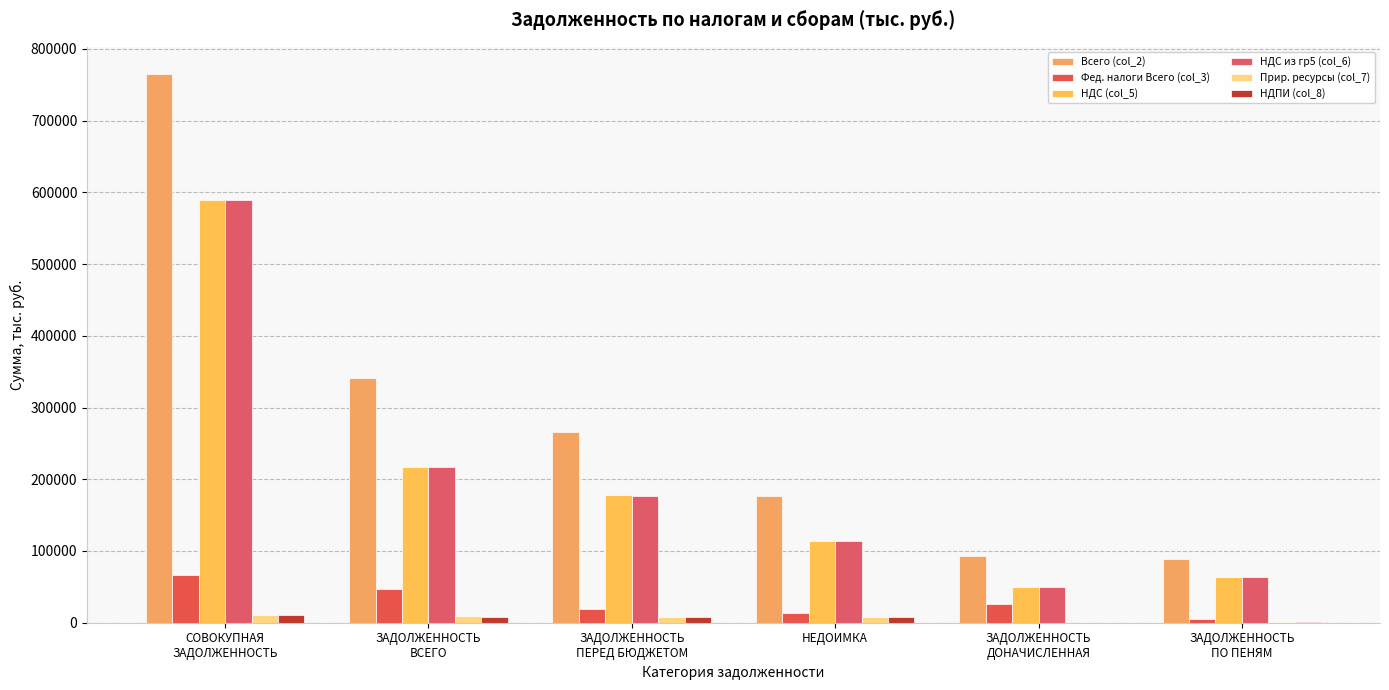

Which series has the widest spread of values?

Всего (col_2)